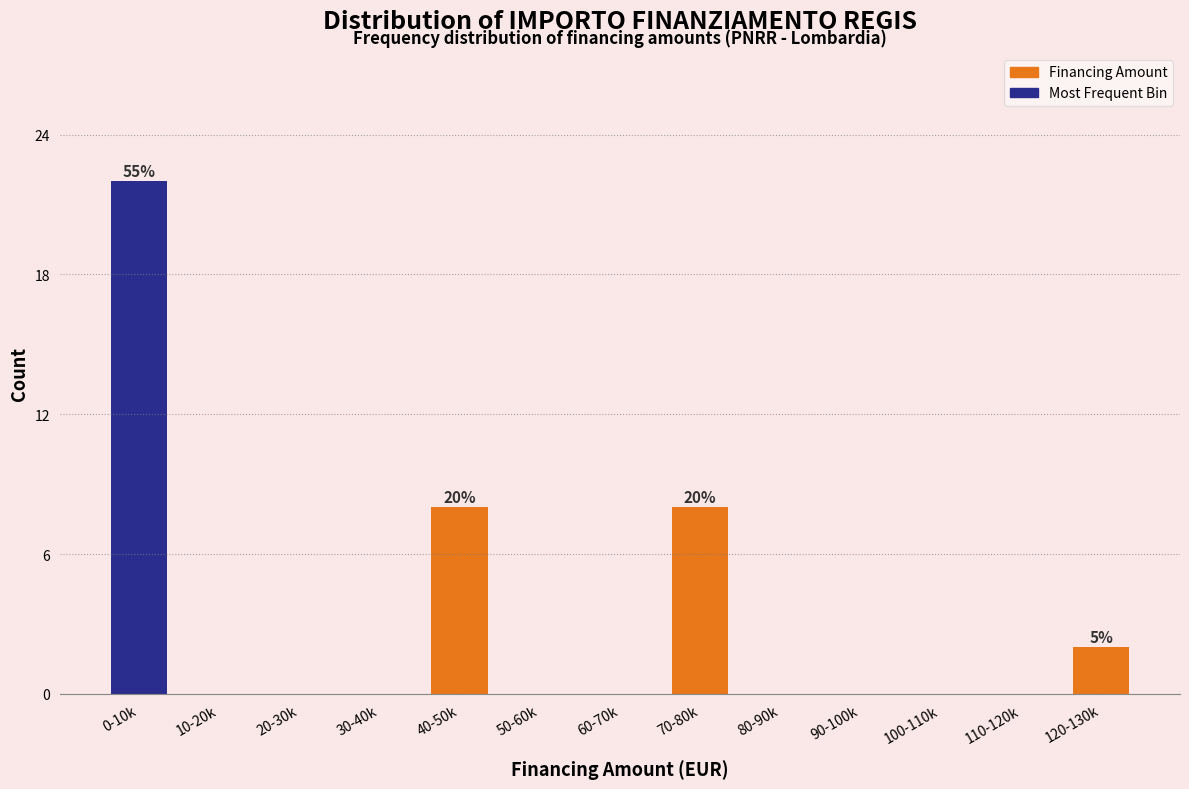

Reading left to right, list all the values displayed in this chart.

0-10k=22	10-20k=0	20-30k=0	30-40k=0	40-50k=8	50-60k=0	60-70k=0	70-80k=8	80-90k=0	90-100k=0	100-110k=0	110-120k=0	120-130k=2